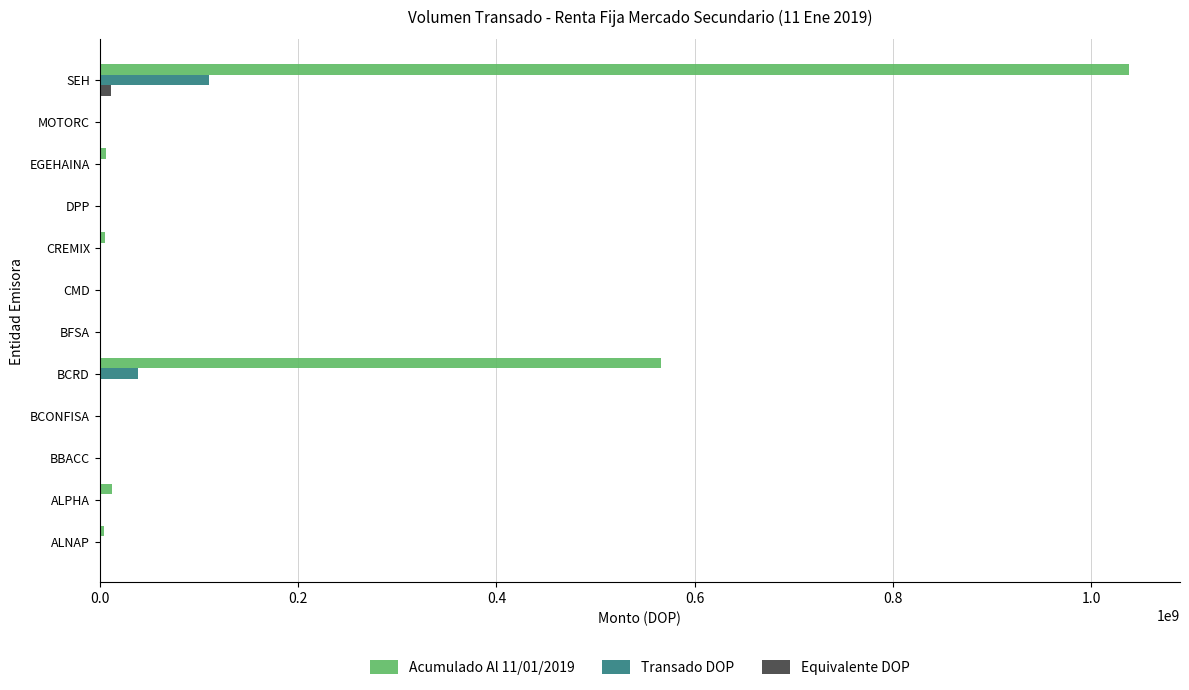

The Transado DOP series shows 63736737.6 at CREMIX. True or false?

False